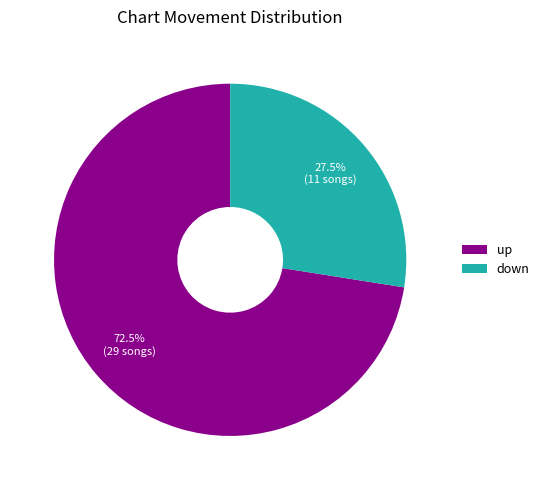

Approximately how many times larger is the value at down compared to up?

0.4